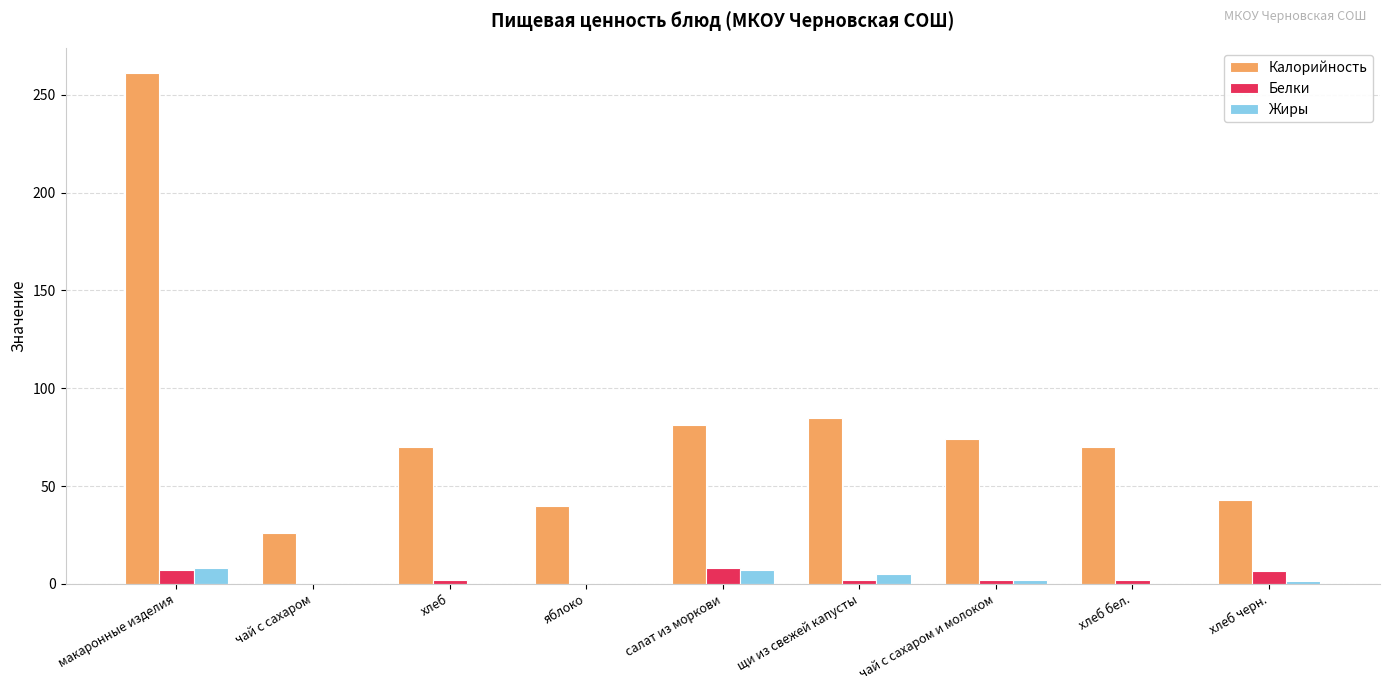

What is the sum of the Жиры values at щи из свежей капусты and чай с сахаром и молоком?

6.9